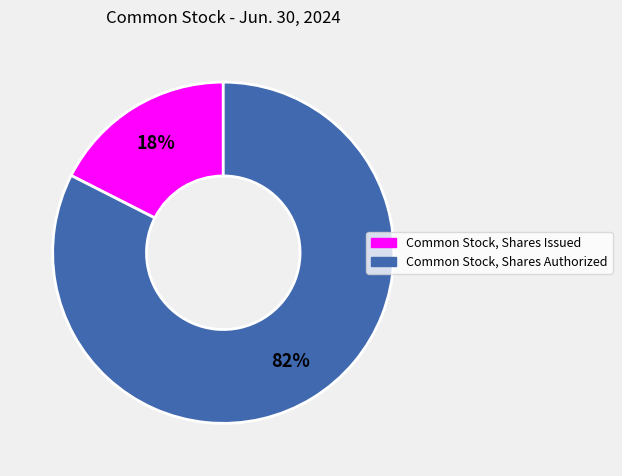

What is the ratio of the value at Common Stock, Shares Issued to the value at Common Stock, Shares Authorized?

0.2